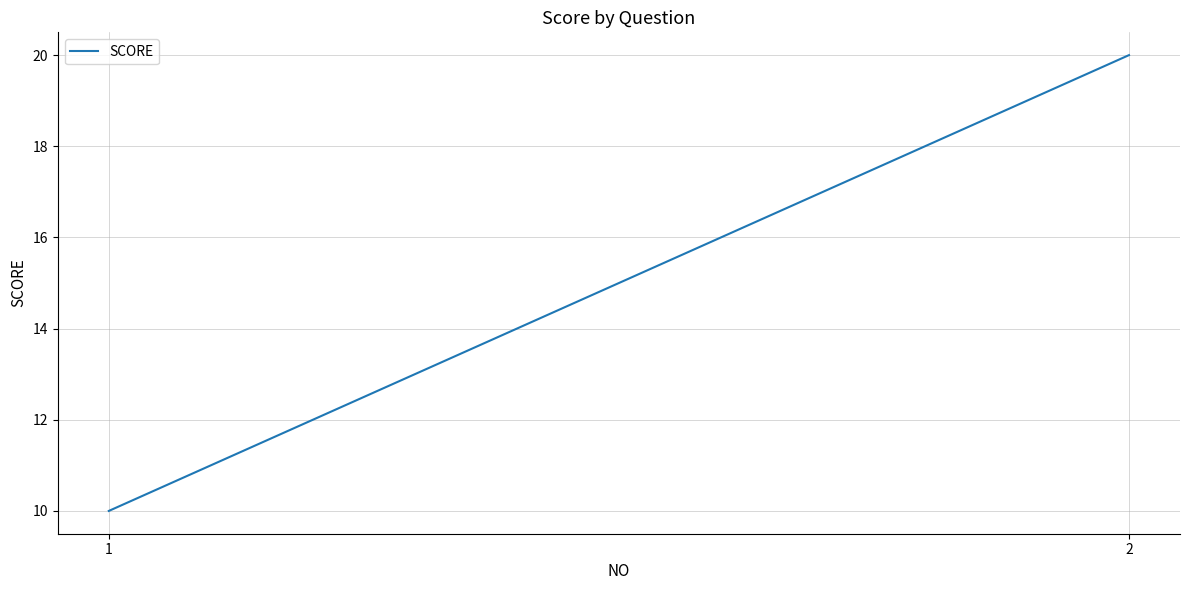

Rank the categories by value from lowest to highest.

1, 2